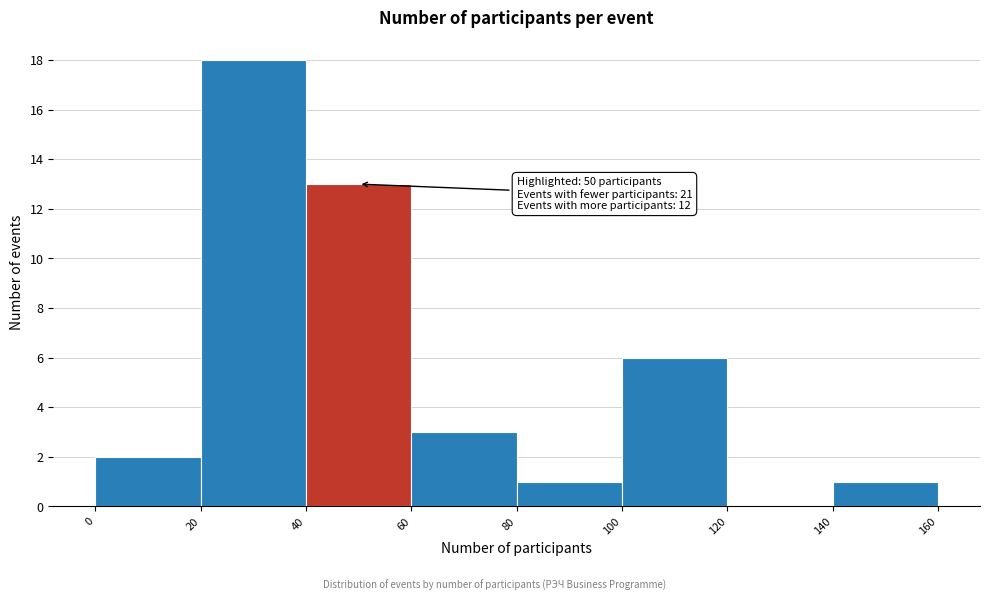

Over which range of the x-axis is the bar tallest?

20 to 40